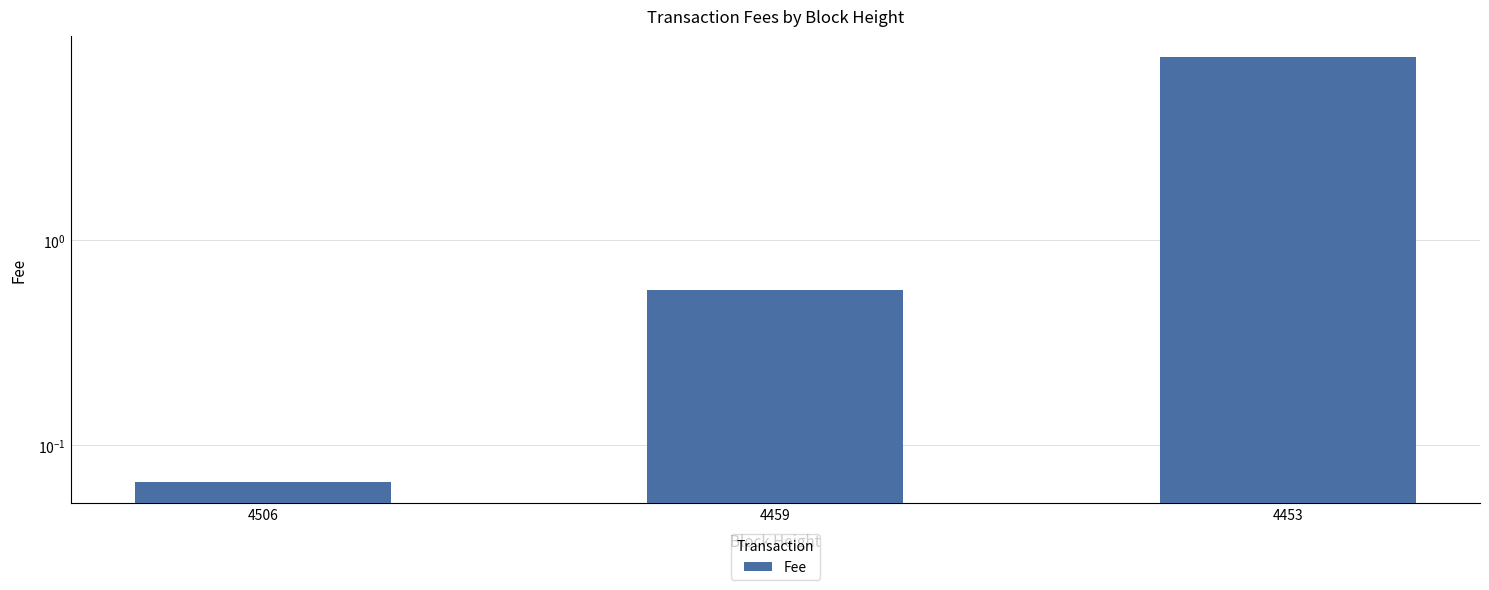

How many data points does each series have?

3